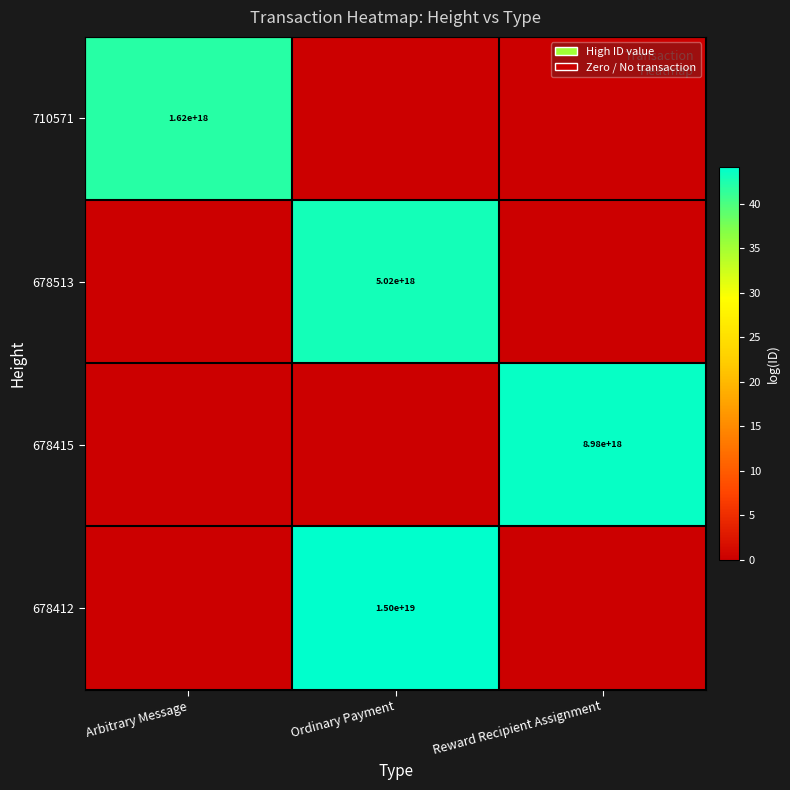

The value of 678415 at Reward Recipient Assignment is 6113180885479417856. True or false?

False